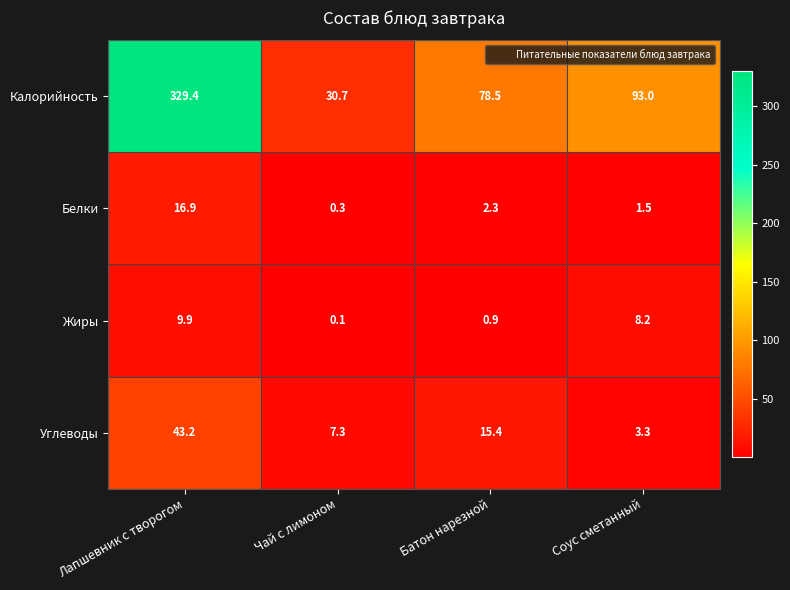

Where is Жиры nearest to the value 5?

Соус сметанный